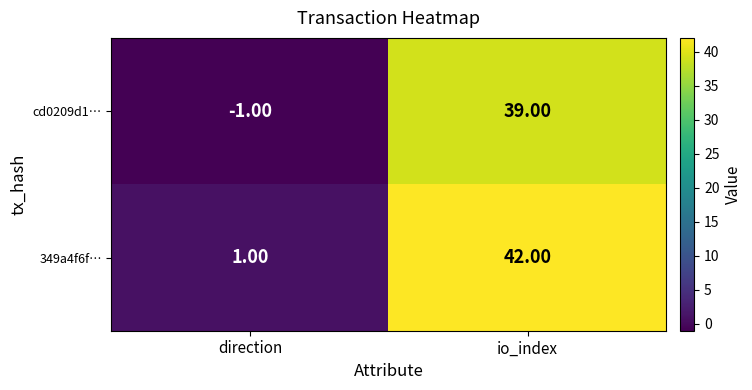

What is the difference between the highest and lowest values at direction?

2